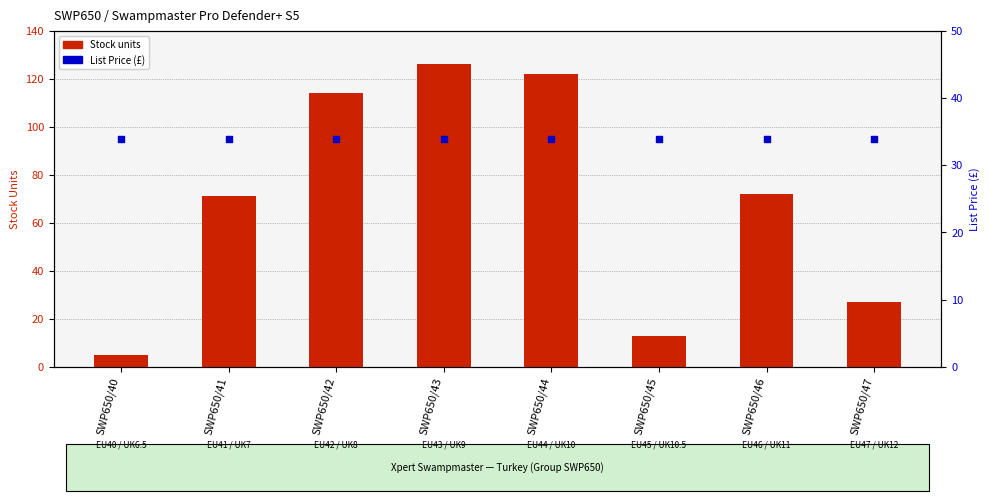

What are all the series names shown in the legend?

Stock units, List Price (£)